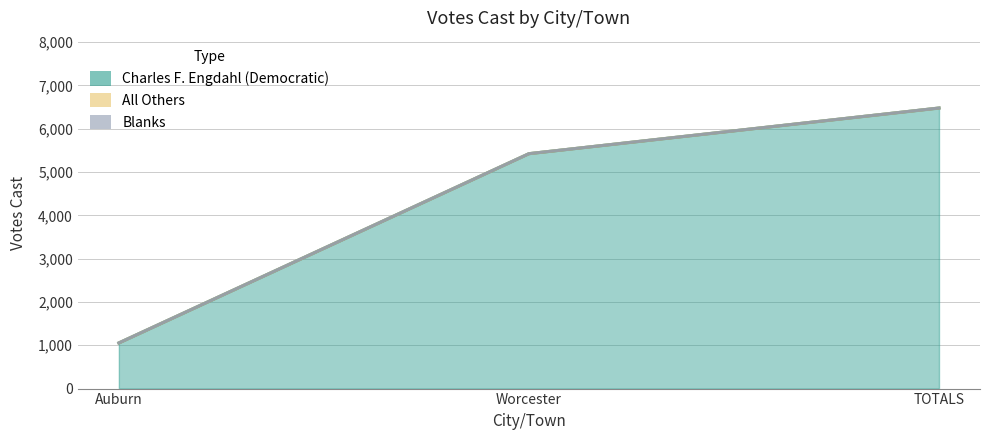

Is the value of Charles F. Engdahl (Democratic) at Auburn greater than the value of All Others at Worcester?

Yes